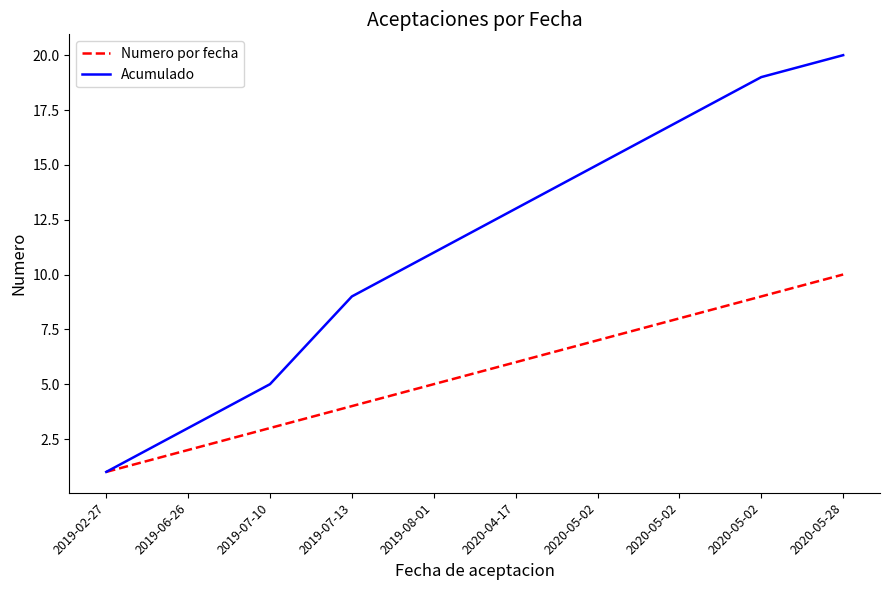

What are all the series names shown in the legend?

Numero por fecha, Acumulado